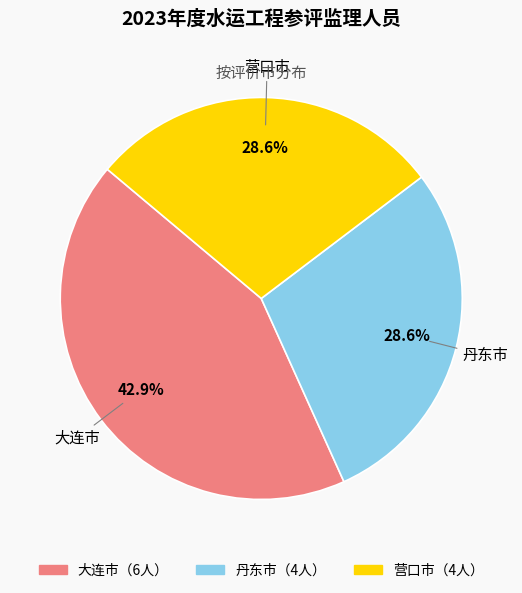

Is it true that 大连市 is 43% of the pie?

True